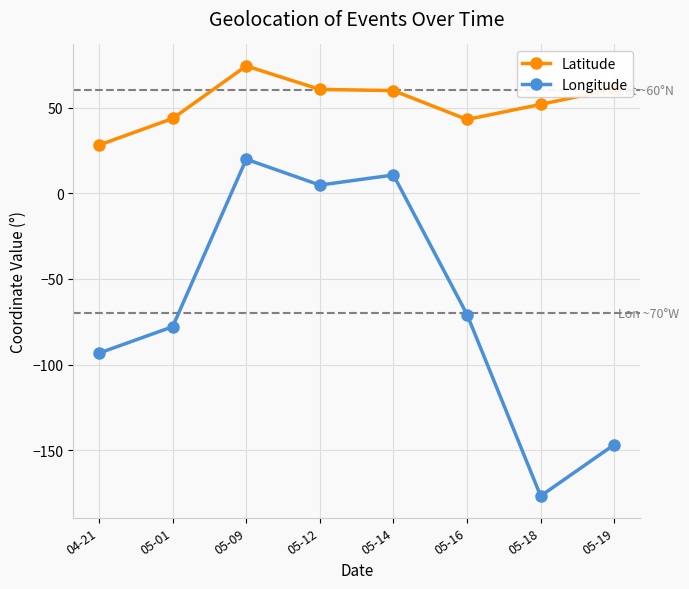

True or false: Longitude has a value of 4.8 at 05-12.

True